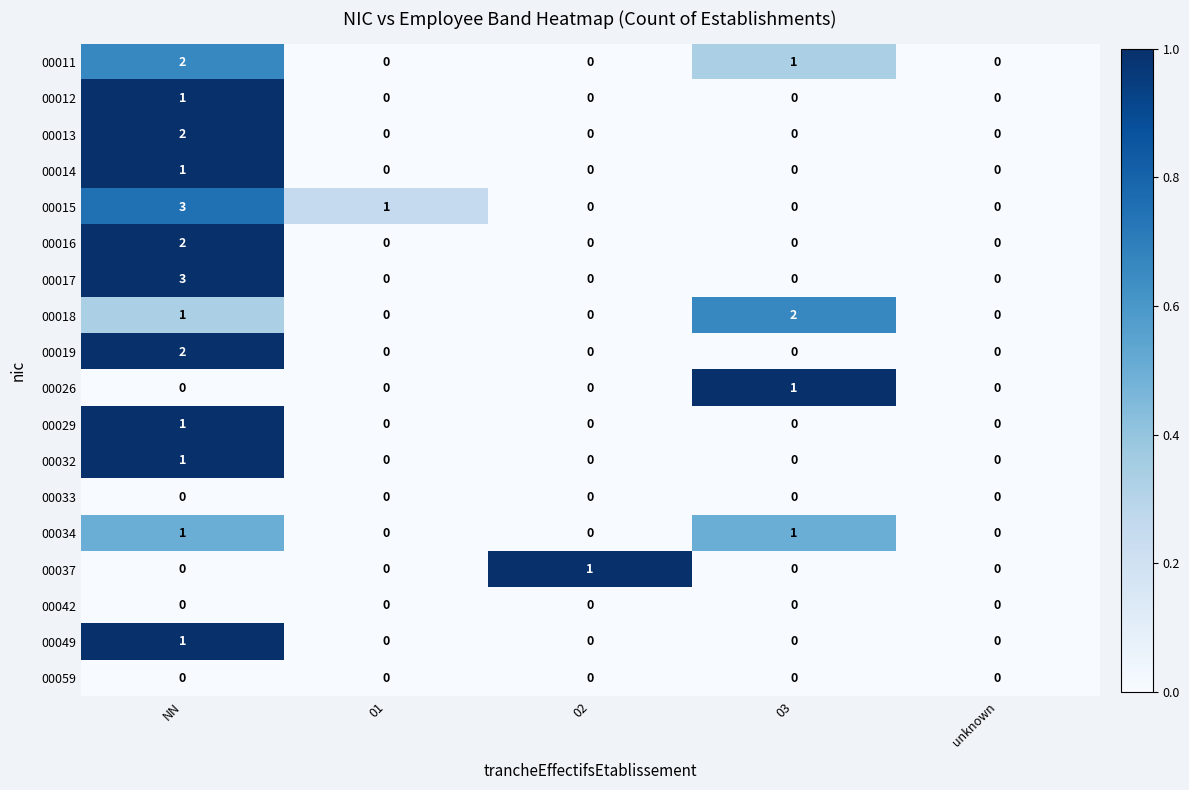

What is the sum of all 00018 values?

3